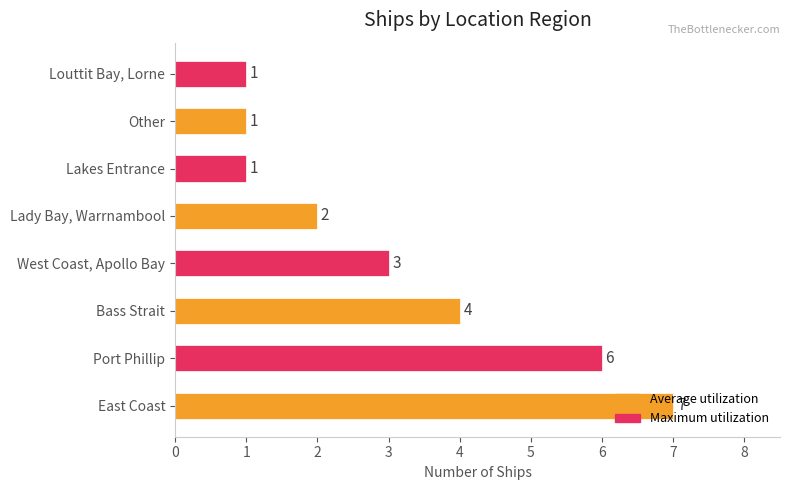

What is the change in value from Bass Strait to Louttit Bay, Lorne?

-3